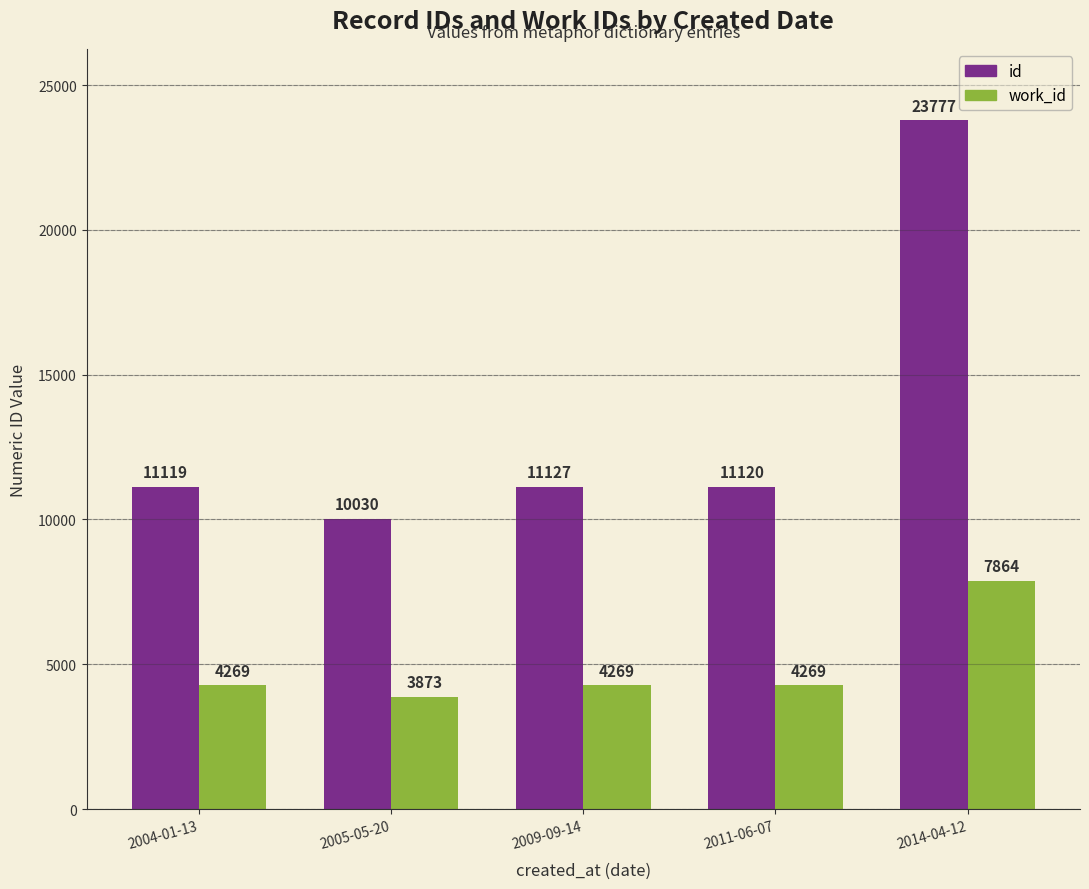

What is the difference between the highest and lowest values at 2005-05-20?

6157